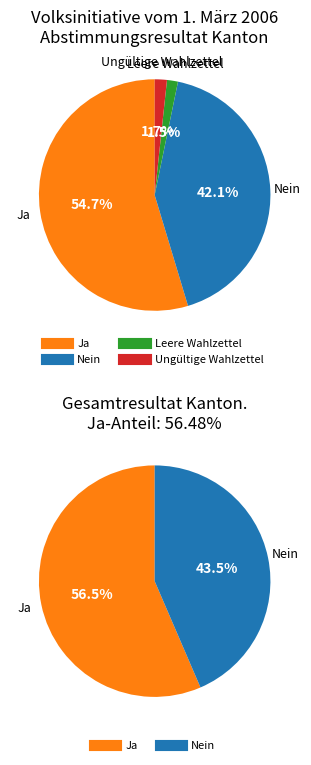

To the nearest percent, what is the difference between the largest and smallest slice percentages?

53%